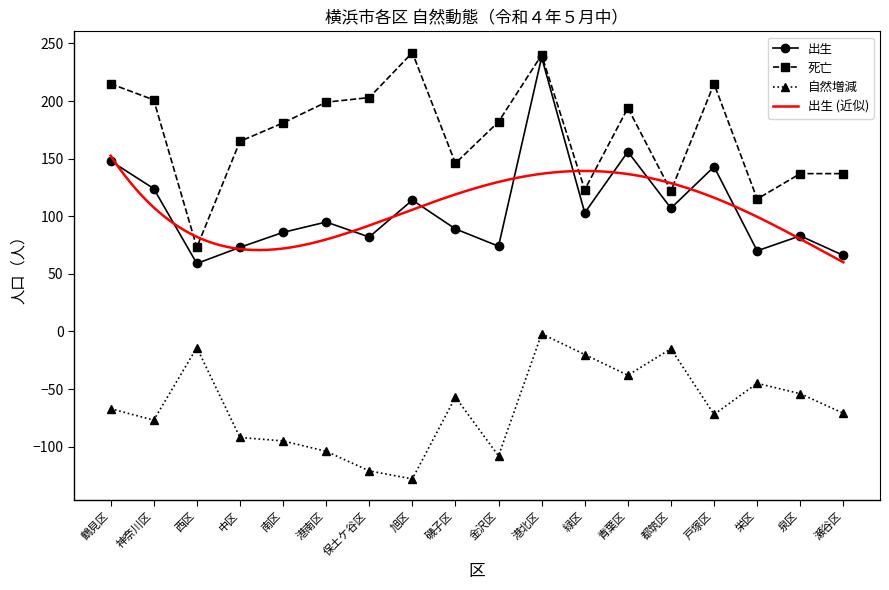

True or false: 出生 and 死亡 cross at least once.

False